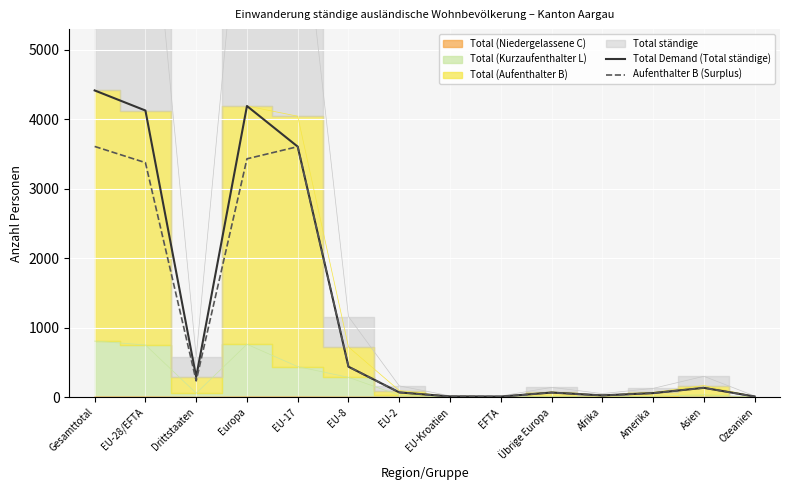

True or false: Aufenthalter B (Surplus) has more than 2 interior local peaks.

True